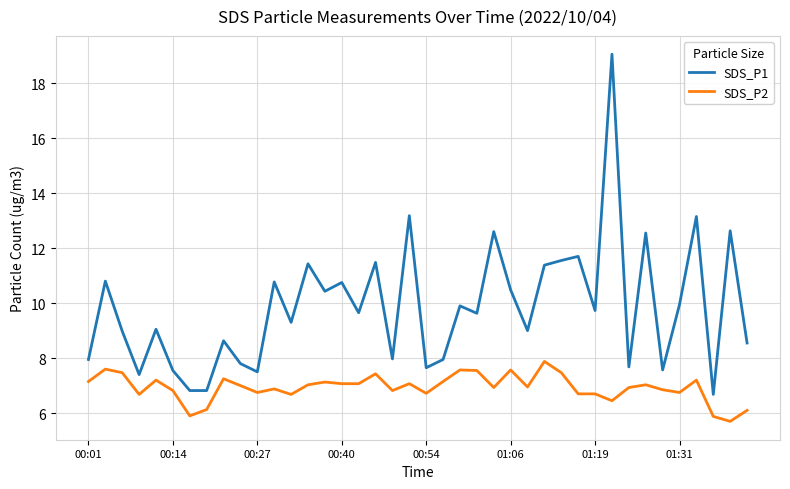

What is the smallest value displayed?

5.7